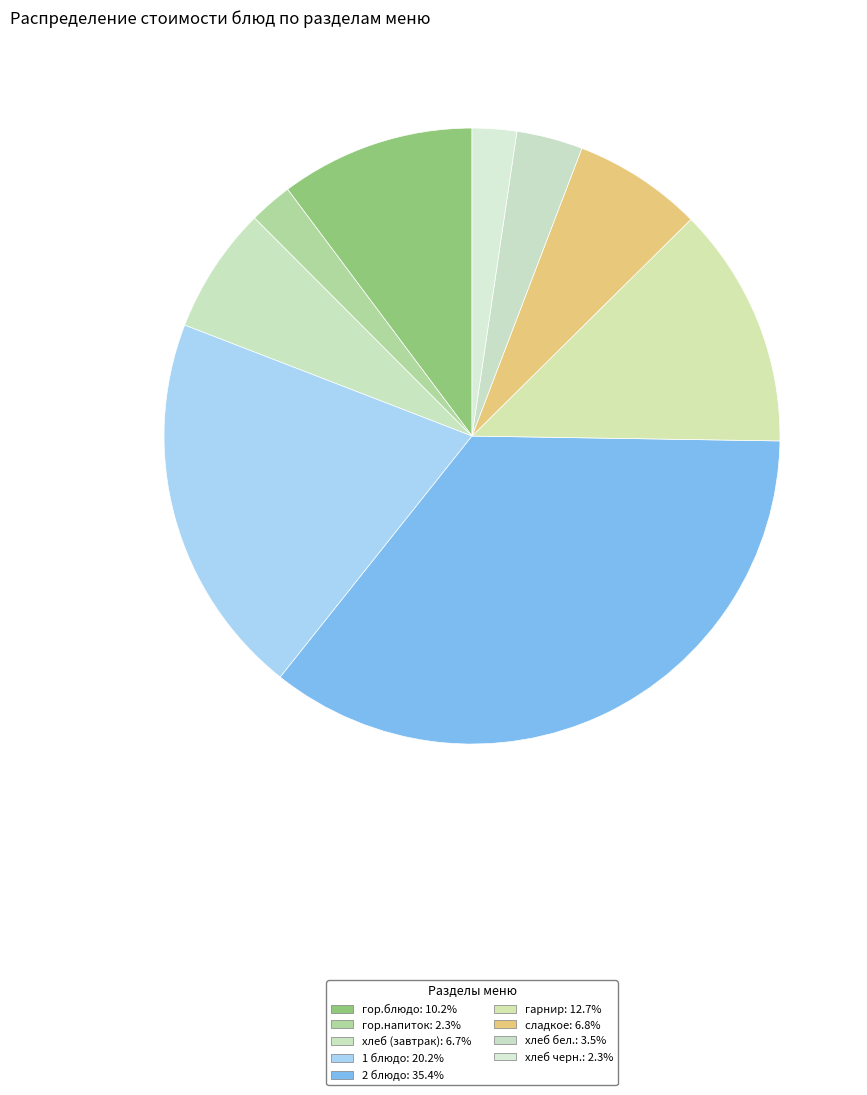

Which category has the smallest portion of the pie?

гор.напиток